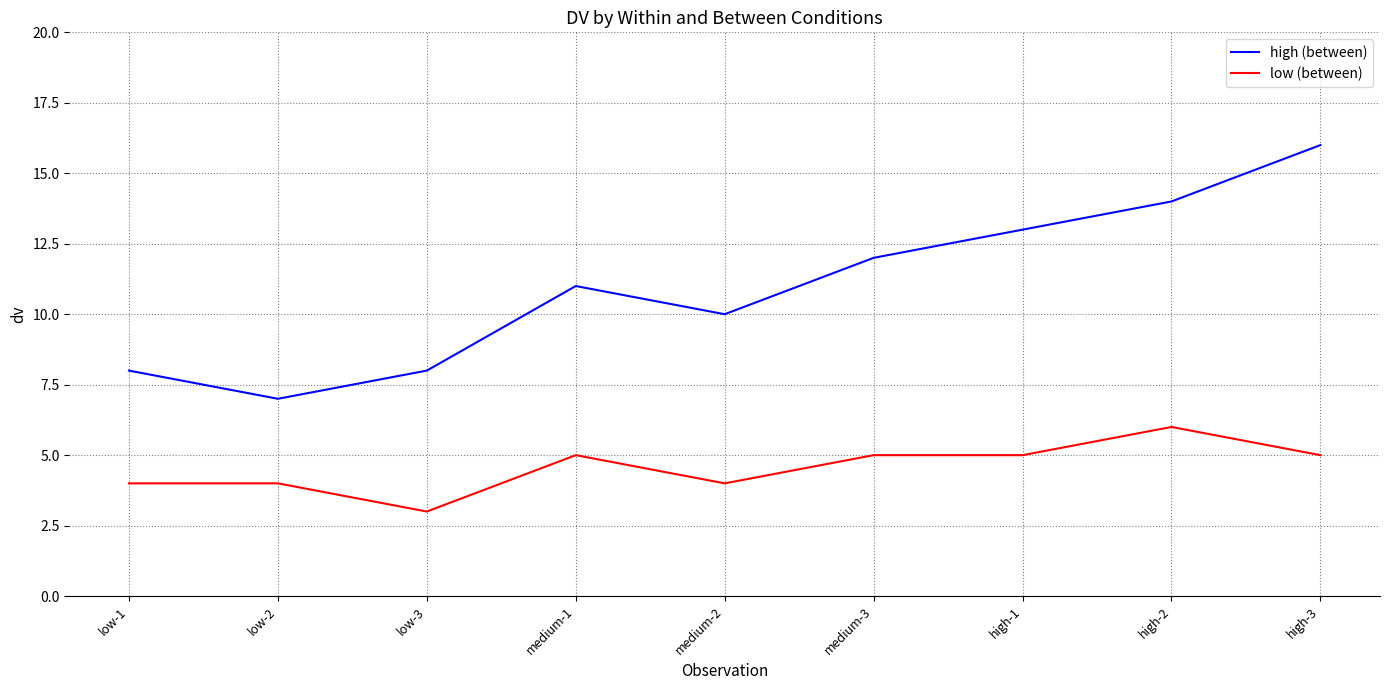

At which category is the sum across all series the highest?

high-3